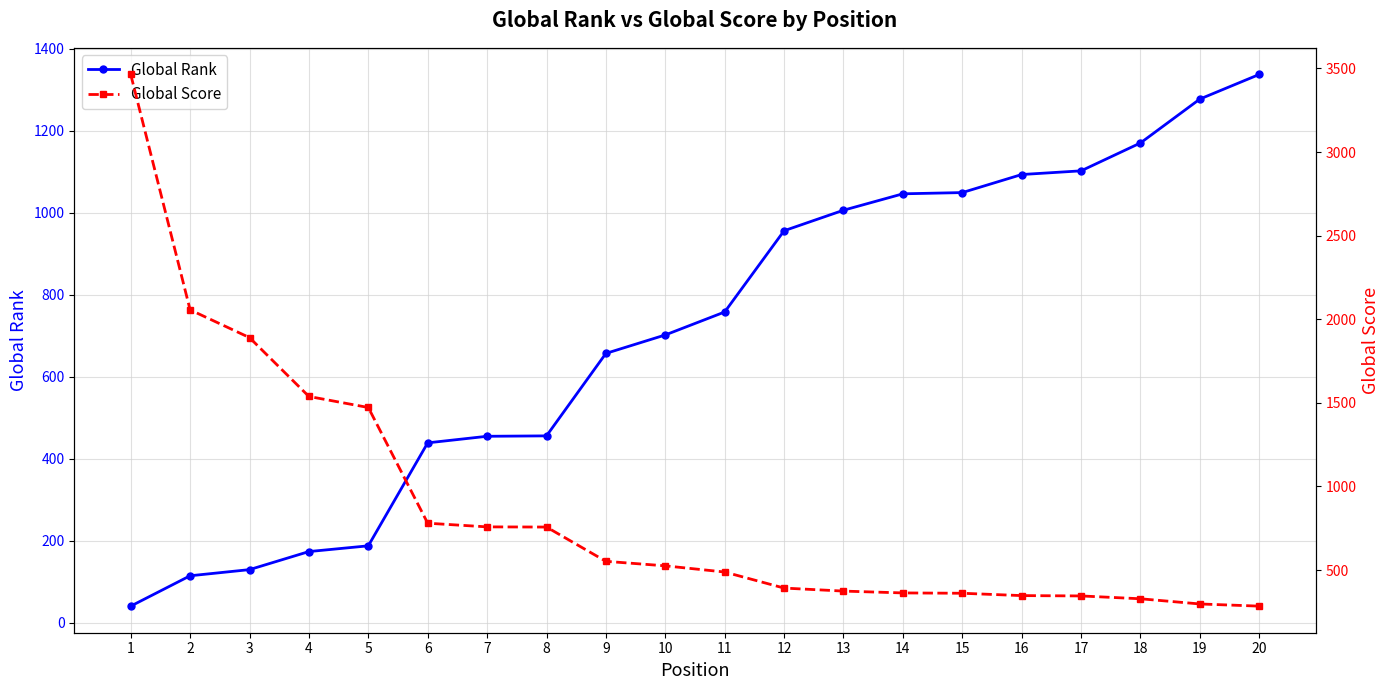

Which series changed the most between 2 and 13?

Global Score